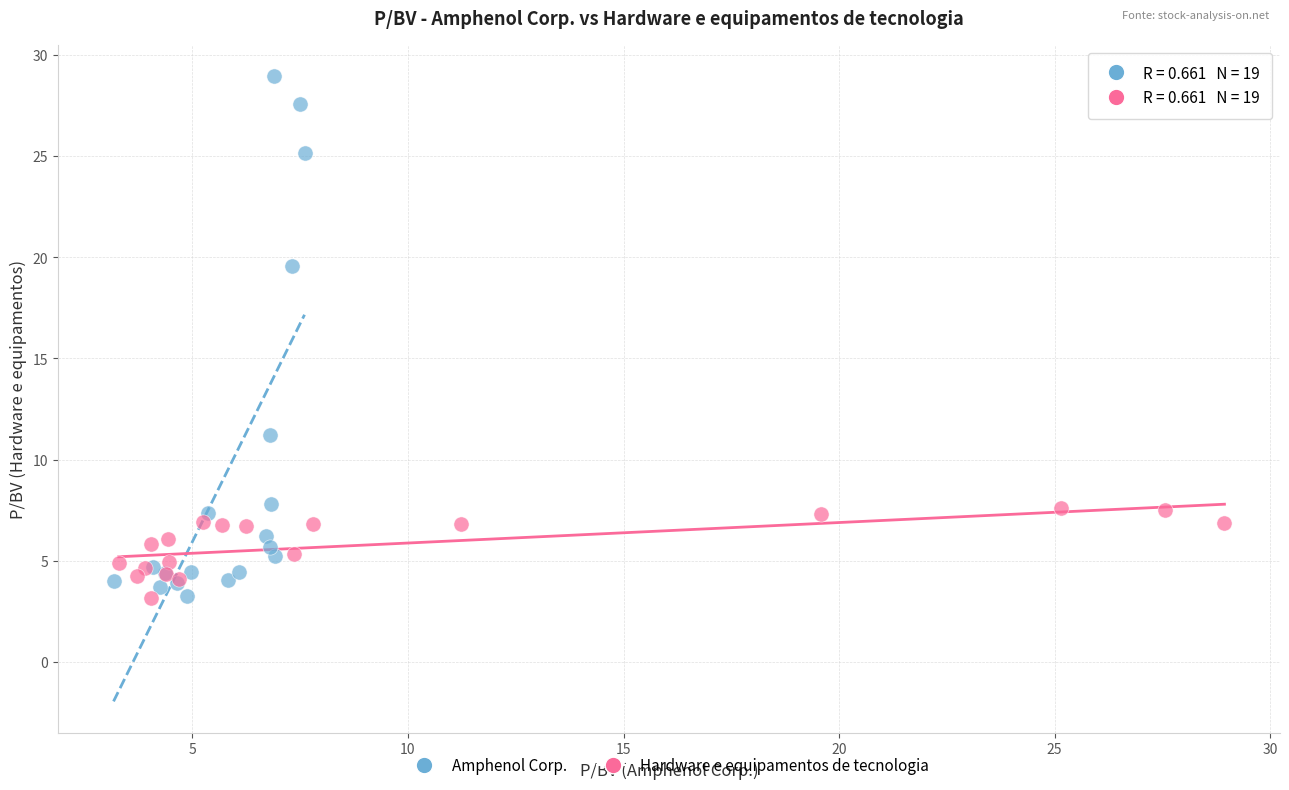

Which series reaches the maximum Y coordinate?

Amphenol Corp.